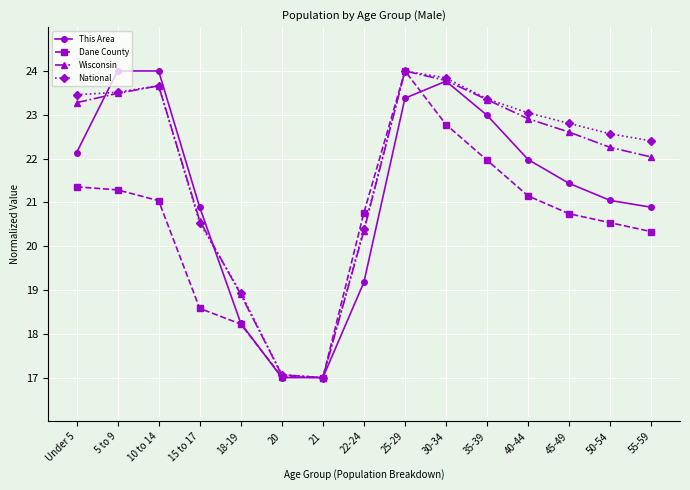

Which series changed the most between 20 and 30-34?

National